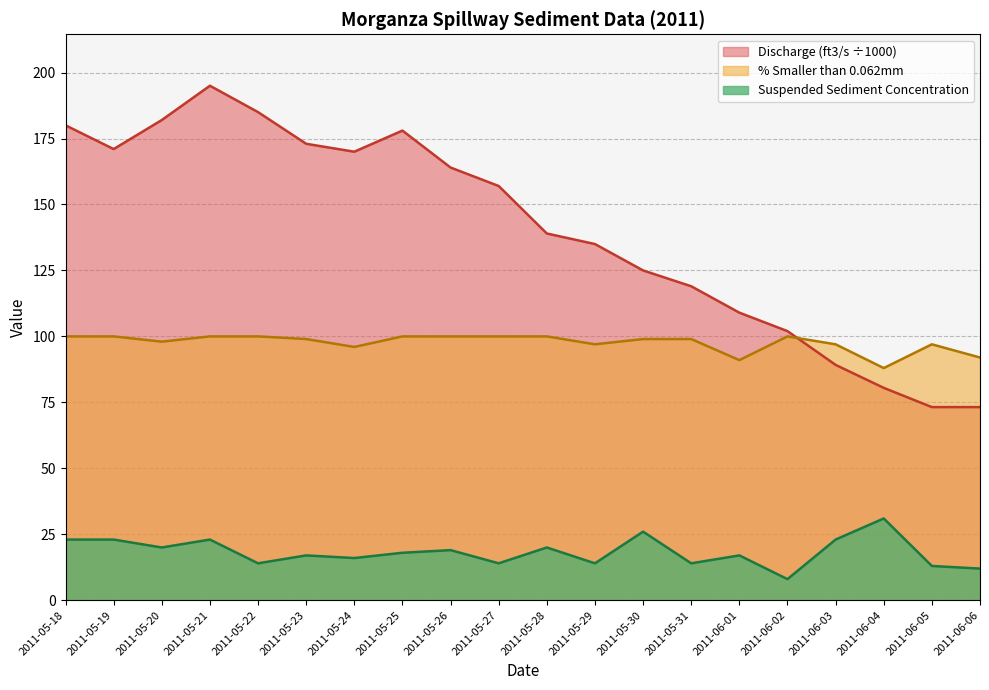

At which category is the sum across all series the highest?

2011-05-21